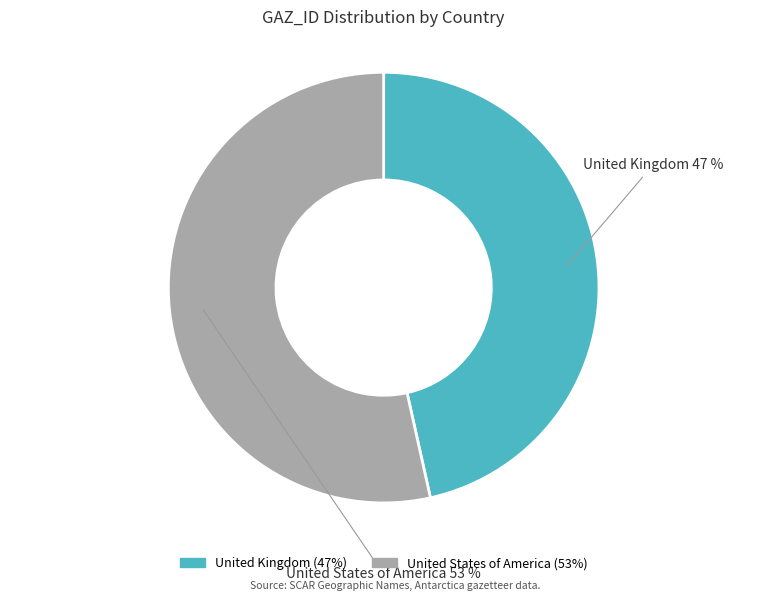

What percentage is the United Kingdom slice, to the nearest percent?

47%